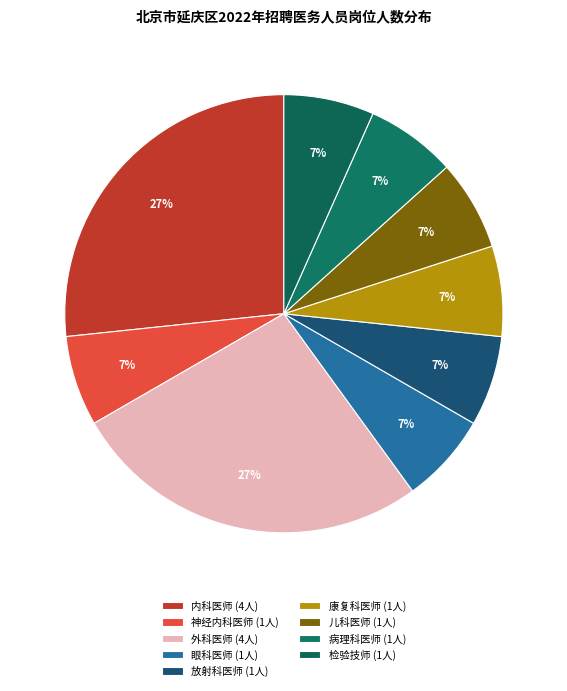

Which category has the smallest portion of the pie?

神经内科医师